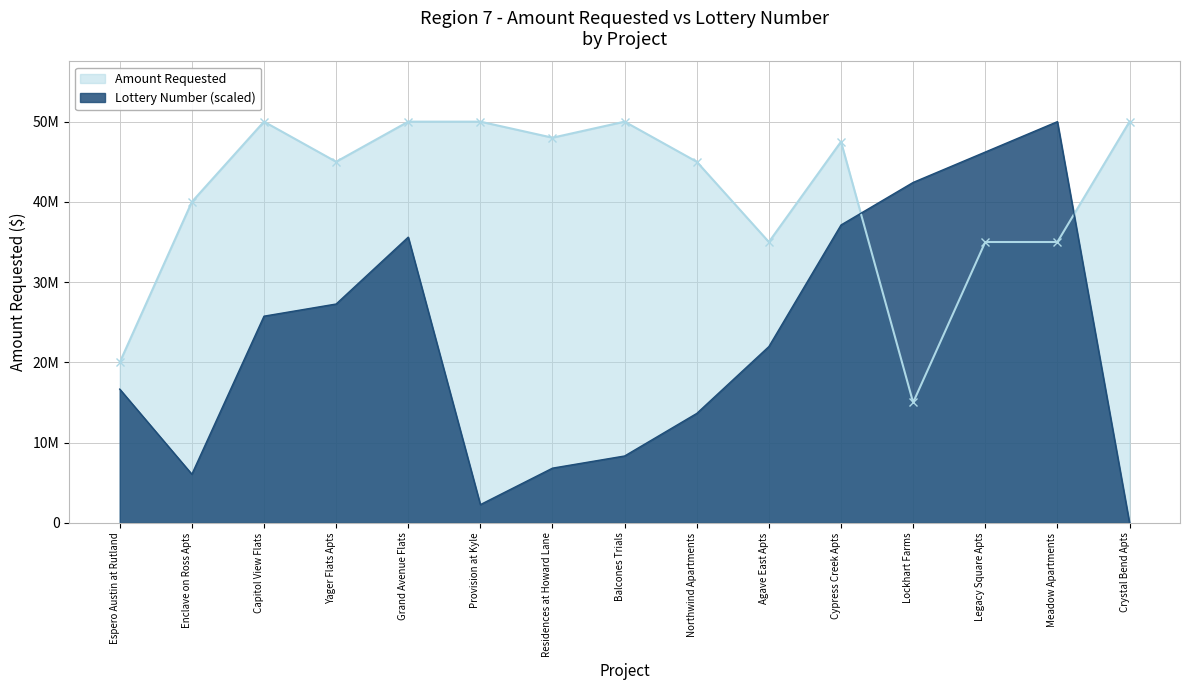

Which series has the largest total across all categories?

Amount Requested